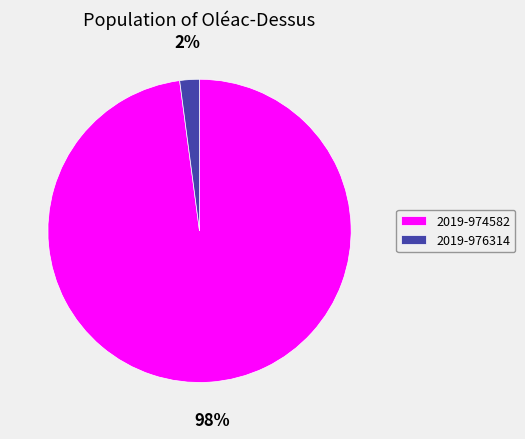

The 2019-976314 slice represents 2% of the pie. True or false?

True